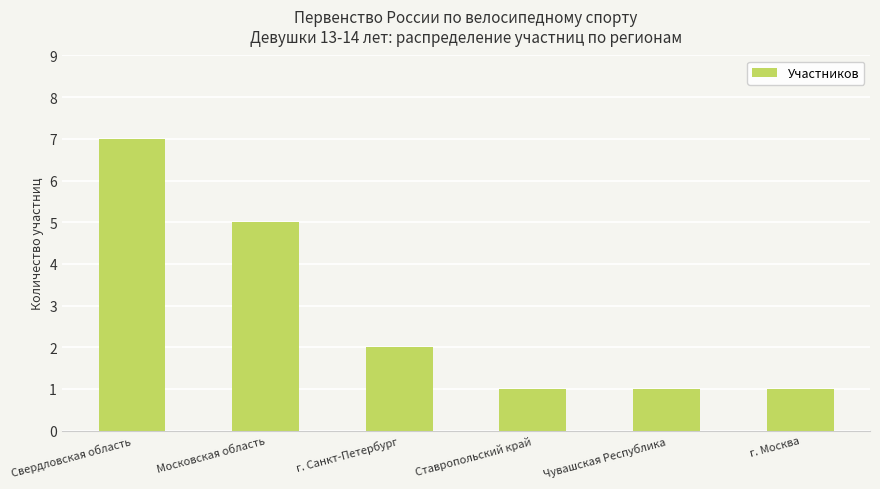

True or false: the data shows 2 at Чувашская Республика.

False